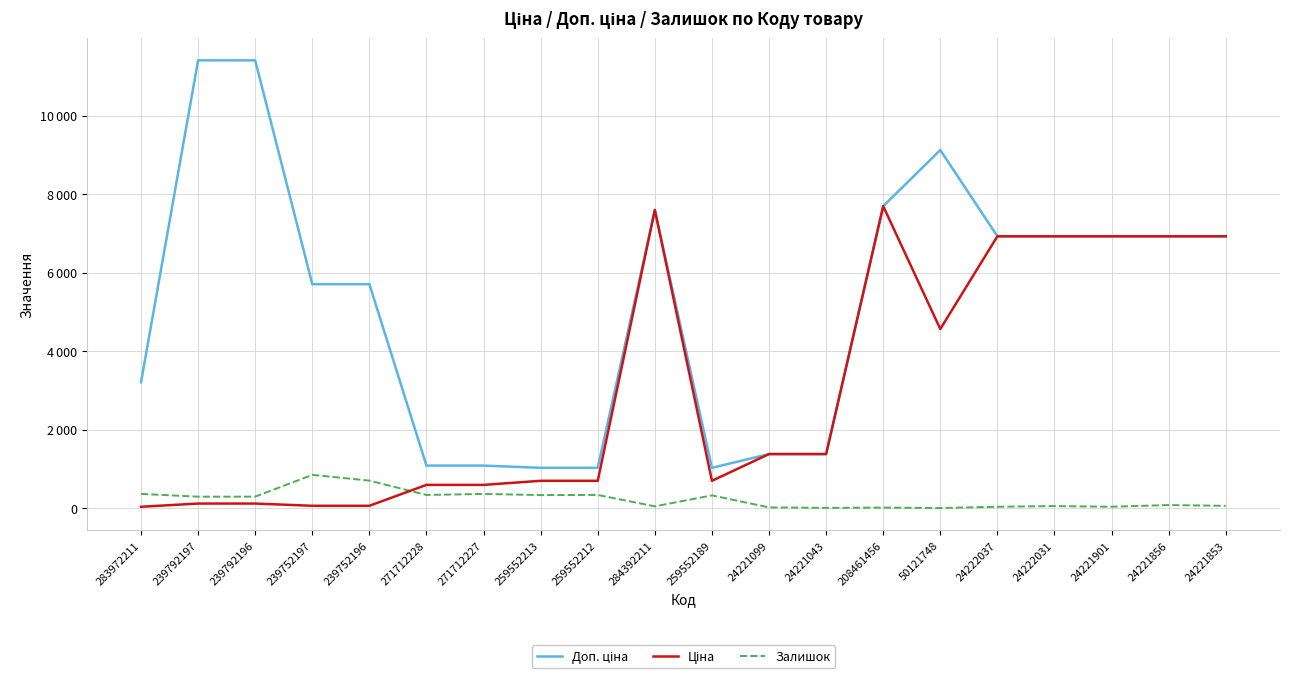

What is the sum of all Ціна values?

60866.0